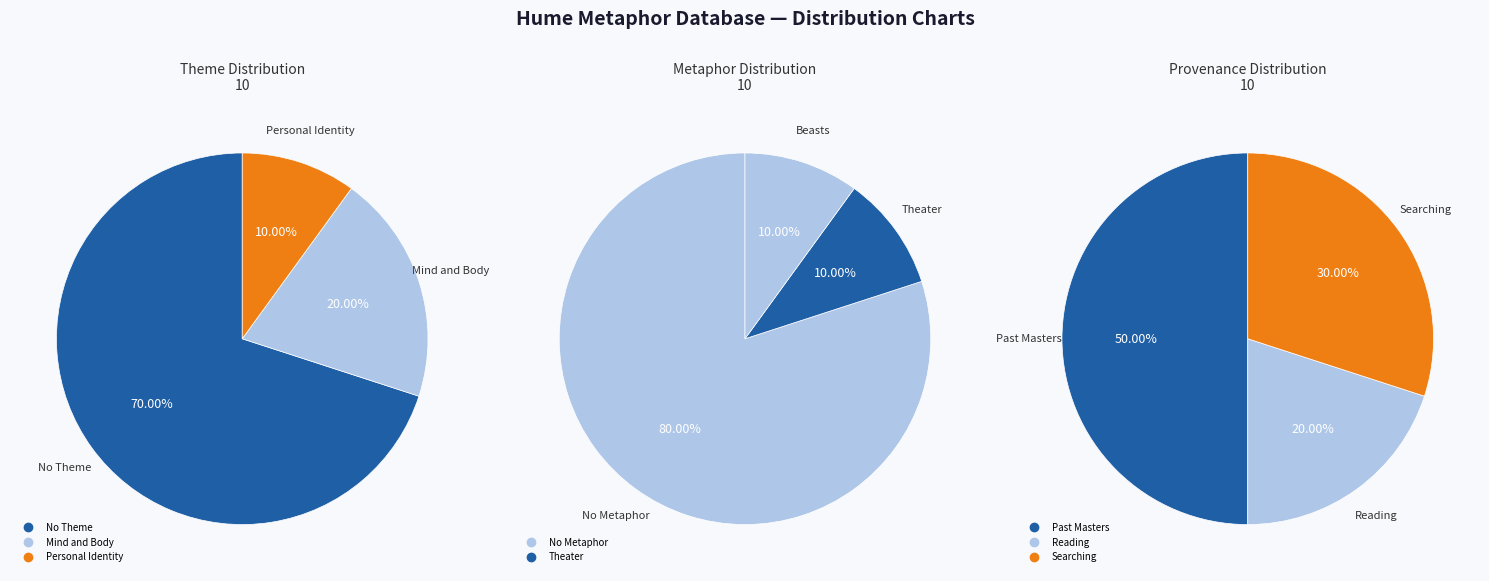

Does Searching in Past Masters represent more than half of the total?

No